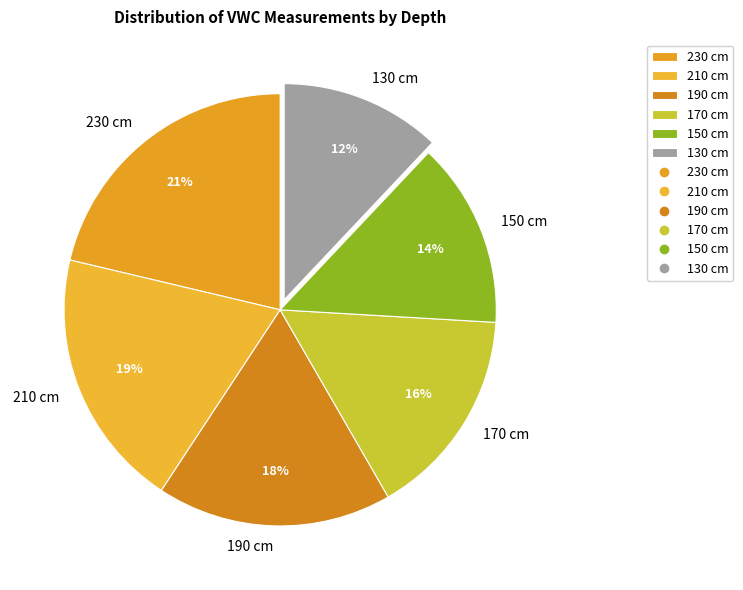

Do 210 cm and 230 cm together represent more than half of the pie?

No